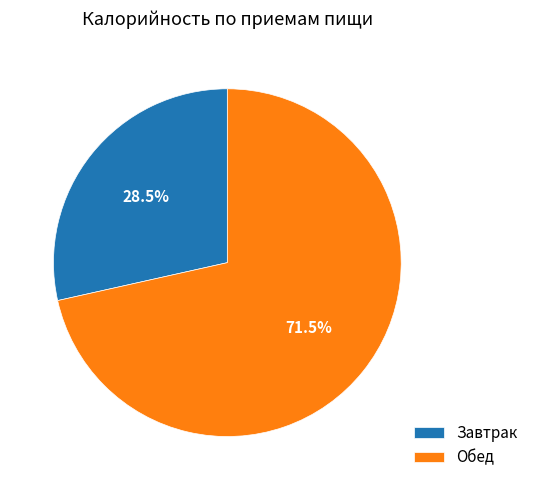

Approximately how many times larger is the value at Обед compared to Завтрак?

2.5